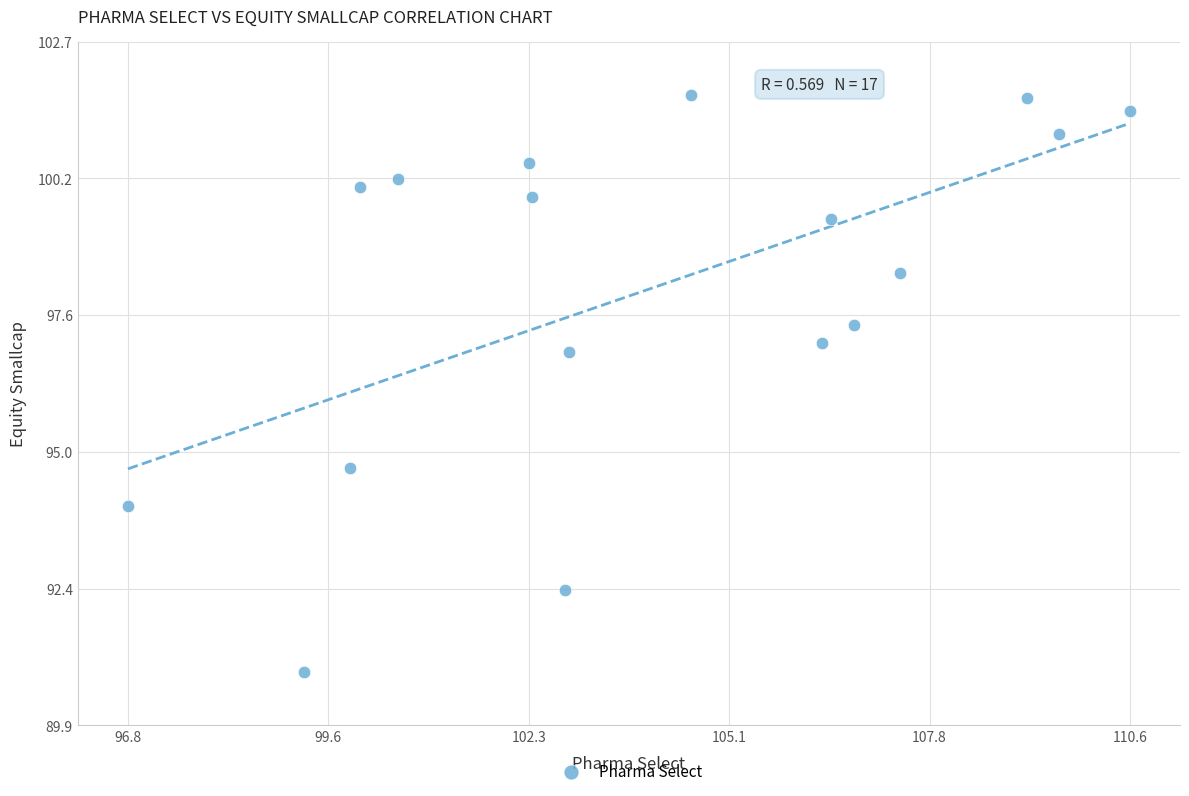

What Y value in the scatter plot is closest to 96?

96.9